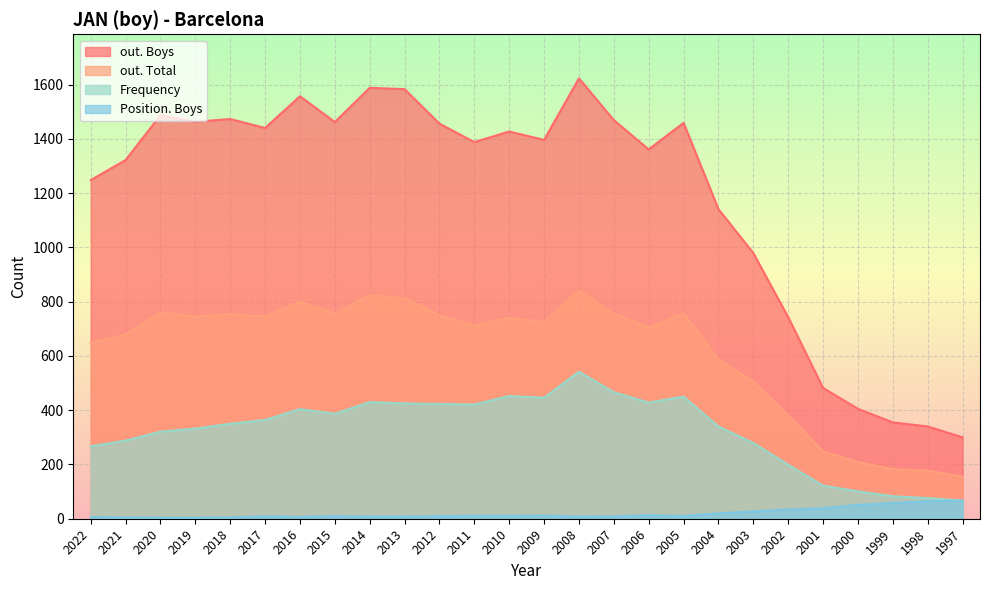

Reading right to left, list all the values displayed in this chart.

out. Boys: 300	340	355	405	482	743	979	1141	1459	1361	1469	1623	1396	1427	1388	1456	1583	1588	1462	1557	1440	1473	1463	1487	1322	1248
out. Total: 155	177	183	209	248	382	506	587	757	705	756	839	725	741	712	750	813	824	756	800	745	754	745	761	679	649
Frequency: 67	76	83	101	122	199	279	340	450	428	466	542	446	452	421	423	425	430	387	404	364	350	332	321	288	267
Position. Boys: 67	65	58	51	39	34	27	20	10	13	9	8	12	11	11	10	8	8	10	7	9	5	4	4	5	6